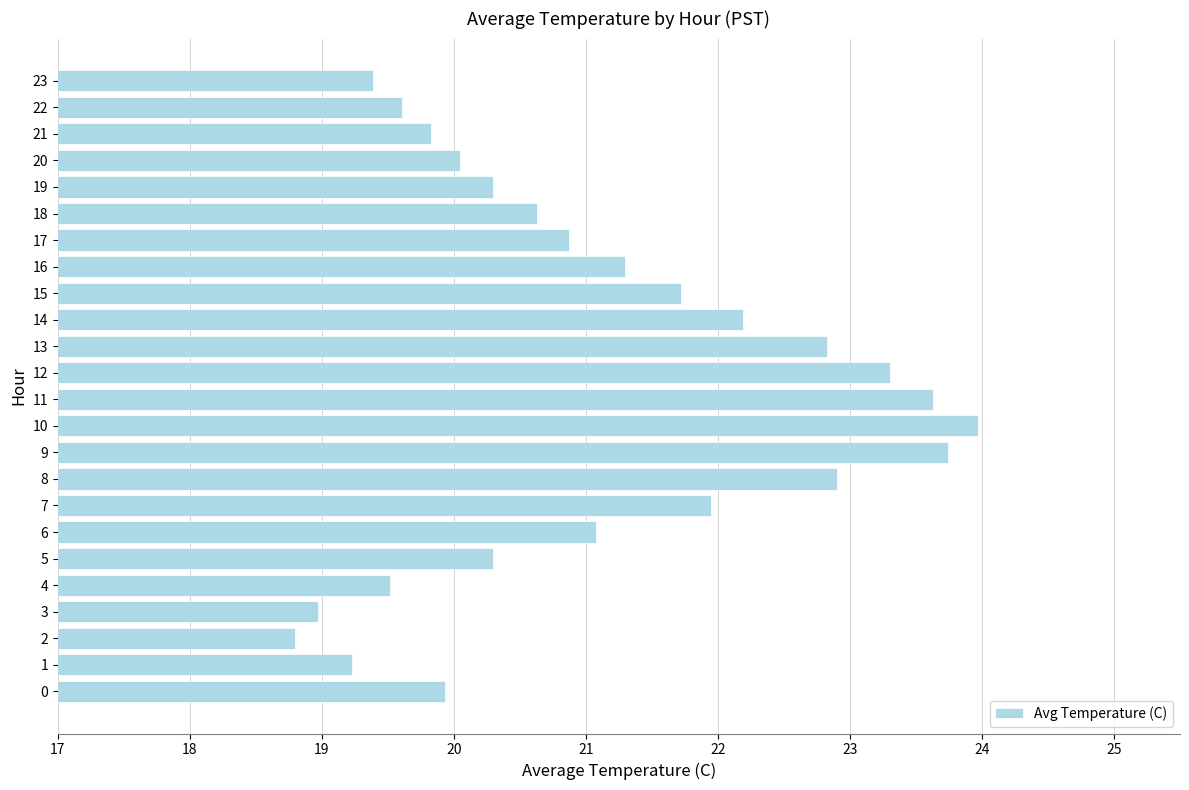

The value at 1 is 7.4. True or false?

False